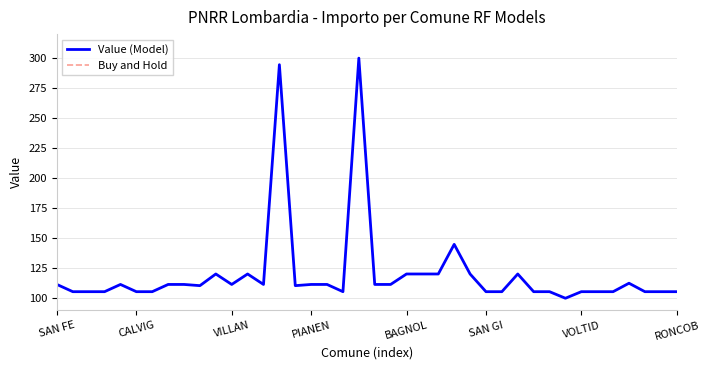

The value of Value (Model) at CALVIG is 150.3. True or false?

False